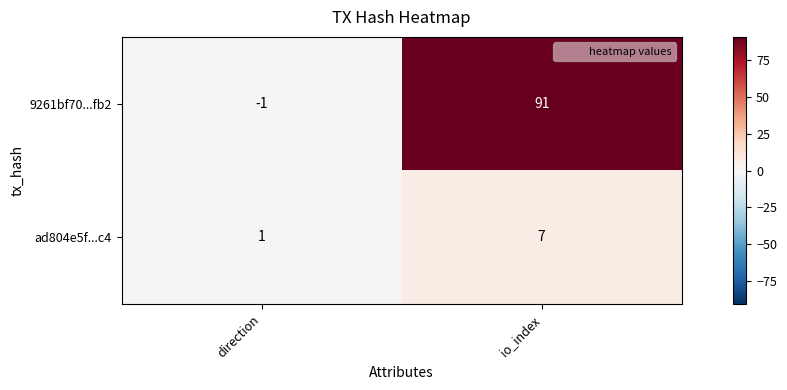

Between direction and io_index, which series saw the biggest shift?

9261bf70...fb2